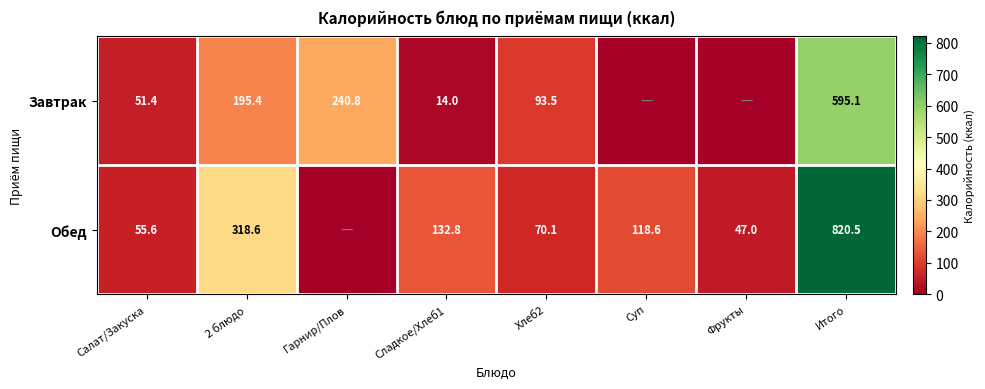

What is the spread (max minus min) of values at Фрукты?

47.0